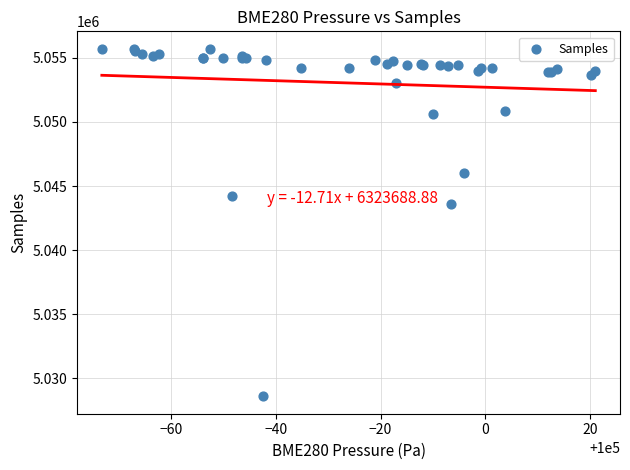

What Y value in the scatter plot is closest to 5042154?

5043580